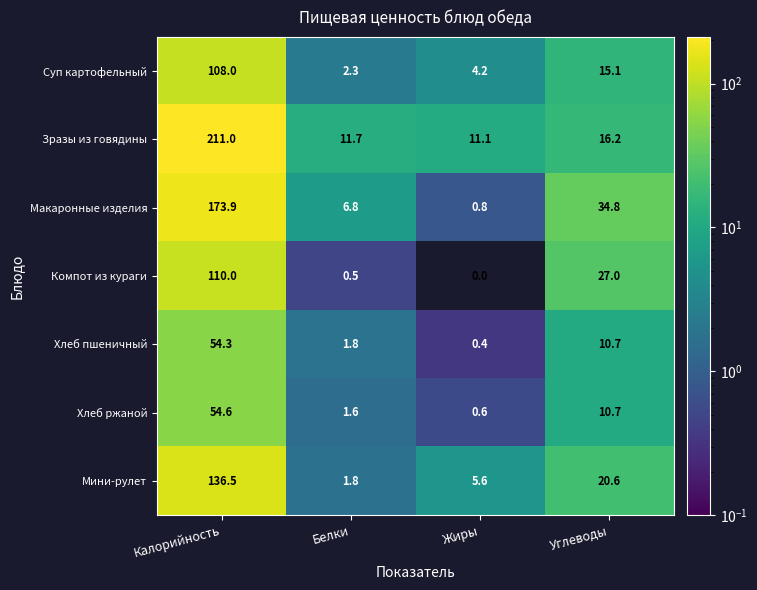

Count the number of categories in the chart.

4